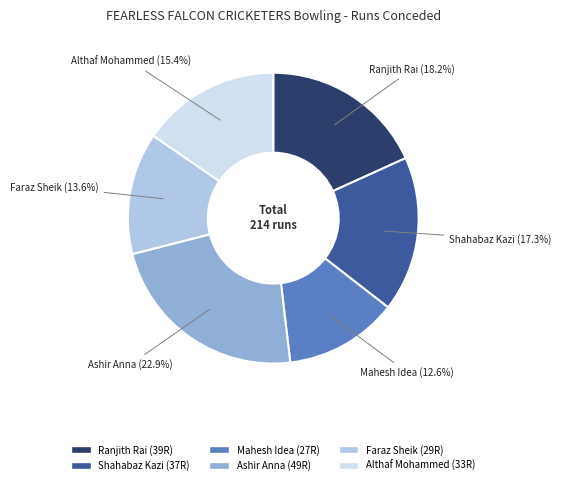

Rank the categories by value from lowest to highest.

Mahesh Idea, Faraz Sheik, Althaf Mohammed, Shahabaz Kazi, Ranjith Rai, Ashir Anna